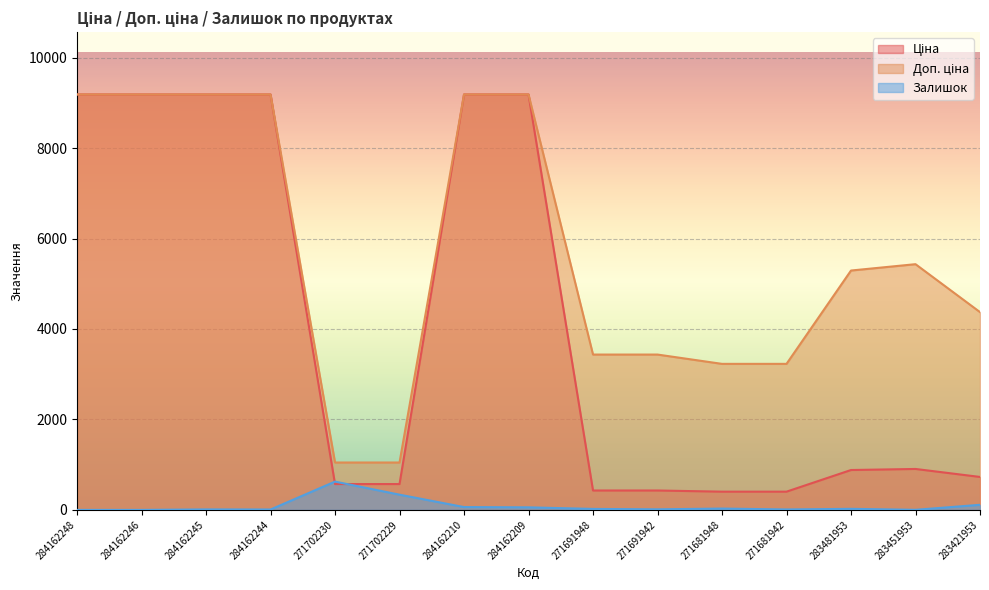

How many data points in Ціна are above 882?

8